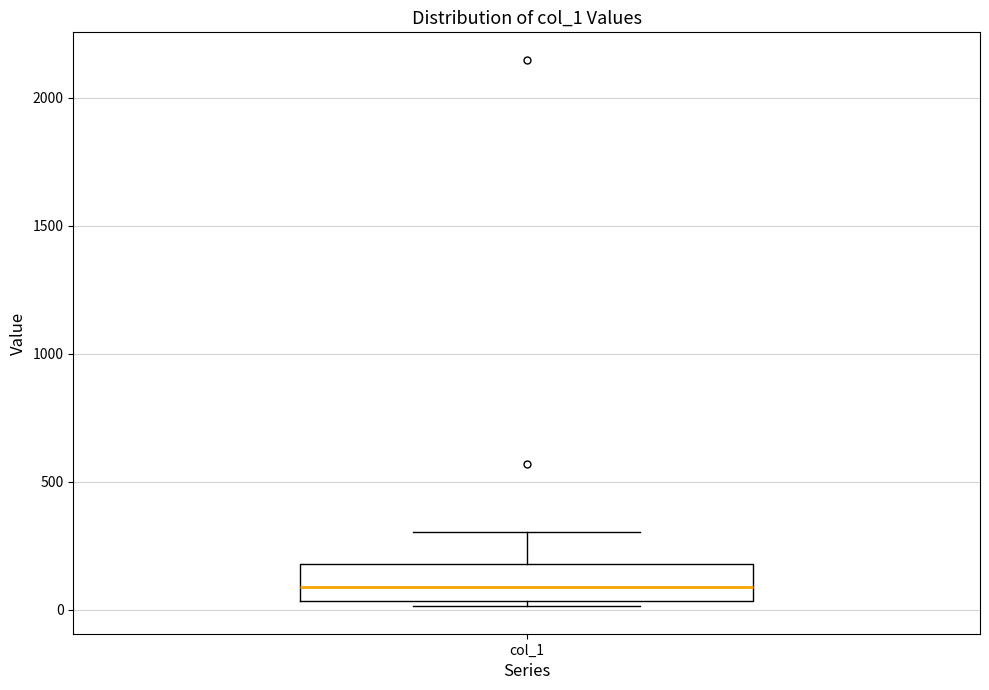

Transcribe this box plot: give where the median line is, the range the box spans, and where the two whiskers end, as read against the y-axis. The values are not printed on the chart, so give them approximately, as read against the axis.

median 100, box 50 to 200, whiskers 0 to 300